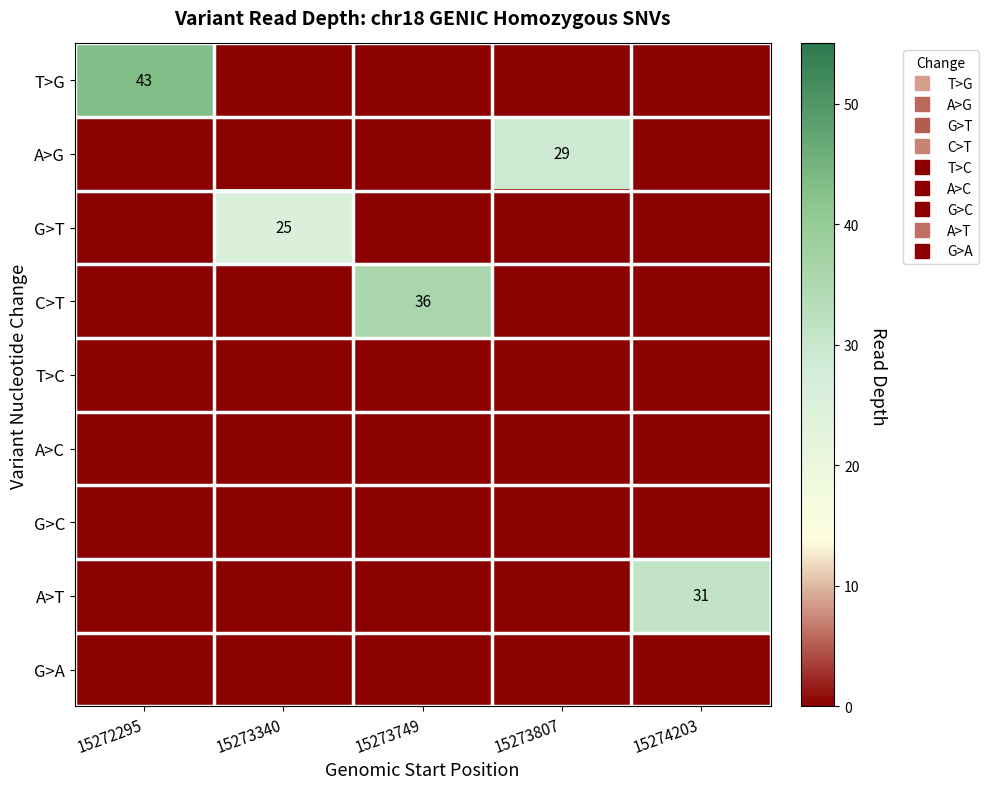

At how many categories does at least one series exceed 17?

5